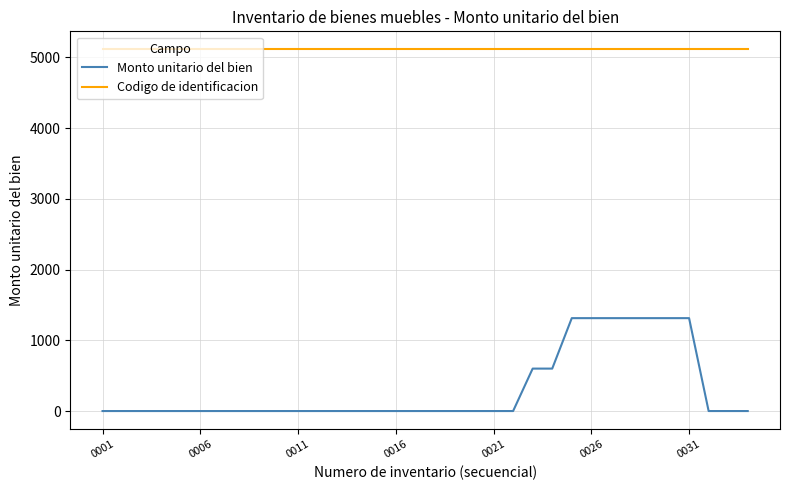

True or false: Codigo de identificacion and Monto unitario del bien intersect in this chart.

False